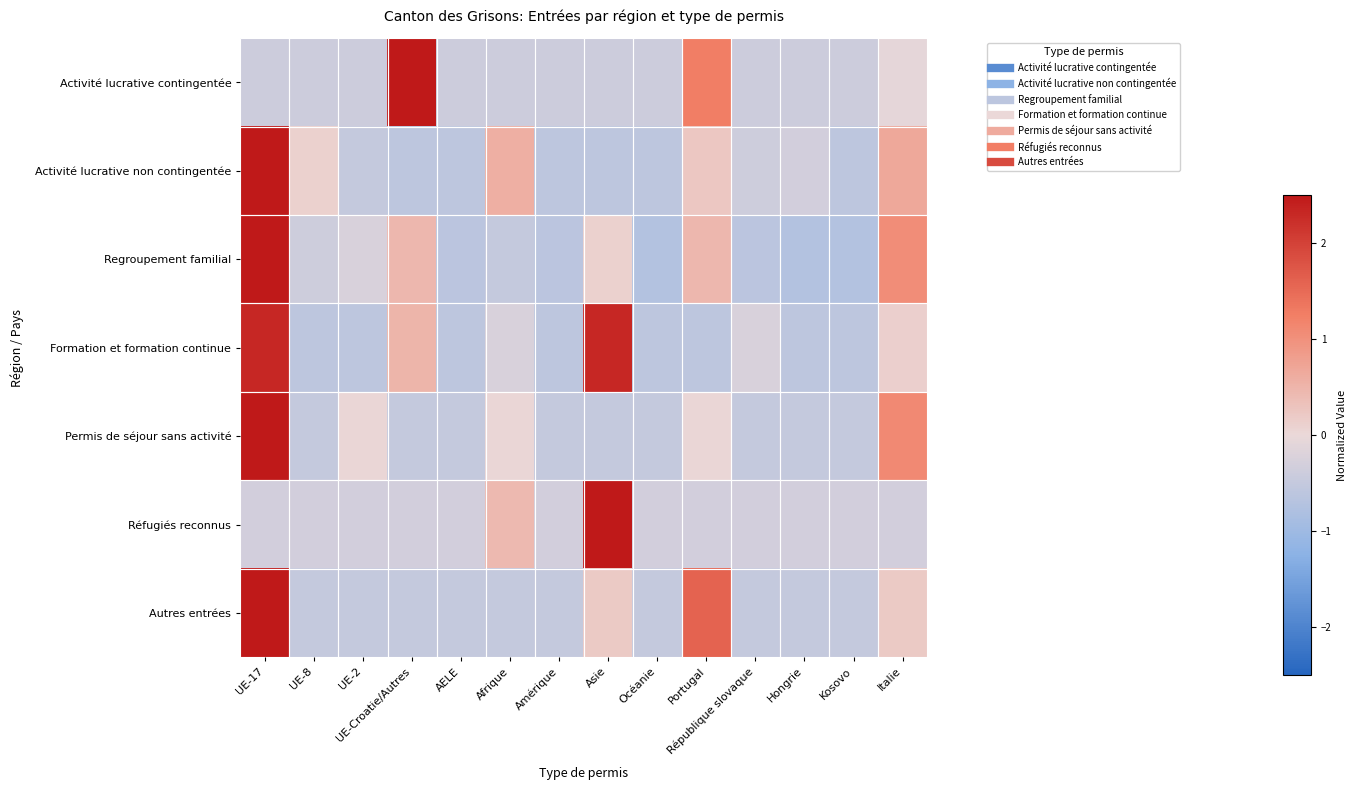

Reading left to right, what are all the values shown in this chart?

Activité lucrative contingentée: UE-17=-0.4	UE-8=-0.4	UE-2=-0.4	UE-Croatie/Autres=3.3	AELE=-0.4	Afrique=-0.4	Amérique=-0.4	Asie=-0.4	Océanie=-0.4	Portugal=1.3	République slovaque=-0.4	Hongrie=-0.4	Kosovo=-0.4	Italie=-0.1
Activité lucrative non contingentée: UE-17=3.2	UE-8=0.1	UE-2=-0.5	UE-Croatie/Autres=-0.6	AELE=-0.6	Afrique=0.6	Amérique=-0.6	Asie=-0.6	Océanie=-0.6	Portugal=0.2	République slovaque=-0.4	Hongrie=-0.3	Kosovo=-0.6	Italie=0.7
Regroupement familial: UE-17=3.1	UE-8=-0.4	UE-2=-0.3	UE-Croatie/Autres=0.5	AELE=-0.6	Afrique=-0.5	Amérique=-0.6	Asie=0.1	Océanie=-0.7	Portugal=0.5	République slovaque=-0.6	Hongrie=-0.7	Kosovo=-0.7	Italie=1.0
Formation et formation continue: UE-17=2.3	UE-8=-0.6	UE-2=-0.6	UE-Croatie/Autres=0.5	AELE=-0.6	Afrique=-0.2	Amérique=-0.6	Asie=2.3	Océanie=-0.6	Portugal=-0.6	République slovaque=-0.2	Hongrie=-0.6	Kosovo=-0.6	Italie=0.1
Permis de séjour sans activité: UE-17=3.2	UE-8=-0.5	UE-2=0.0	UE-Croatie/Autres=-0.5	AELE=-0.5	Afrique=0.0	Amérique=-0.5	Asie=-0.5	Océanie=-0.5	Portugal=0.0	République slovaque=-0.5	Hongrie=-0.5	Kosovo=-0.5	Italie=1.1
Réfugiés reconnus: UE-17=-0.3	UE-8=-0.3	UE-2=-0.3	UE-Croatie/Autres=-0.3	AELE=-0.3	Afrique=0.4	Amérique=-0.3	Asie=3.5	Océanie=-0.3	Portugal=-0.3	République slovaque=-0.3	Hongrie=-0.3	Kosovo=-0.3	Italie=-0.3
Autres entrées: UE-17=3.0	UE-8=-0.5	UE-2=-0.5	UE-Croatie/Autres=-0.5	AELE=-0.5	Afrique=-0.5	Amérique=-0.5	Asie=0.2	Océanie=-0.5	Portugal=1.6	République slovaque=-0.5	Hongrie=-0.5	Kosovo=-0.5	Italie=0.2